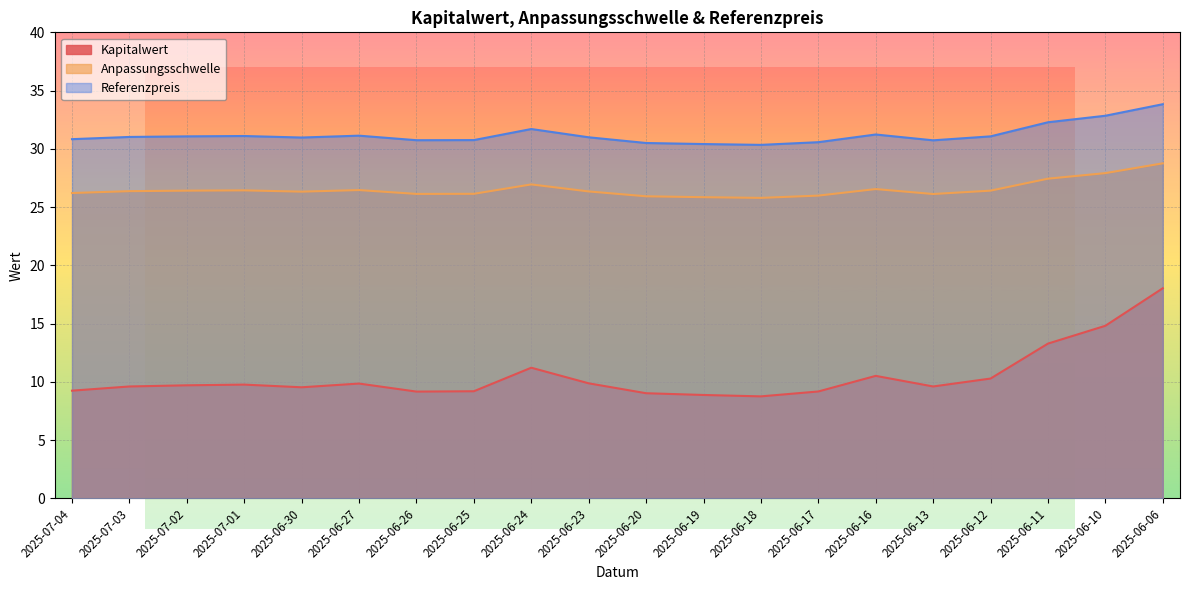

Count the number of data series in this chart.

3